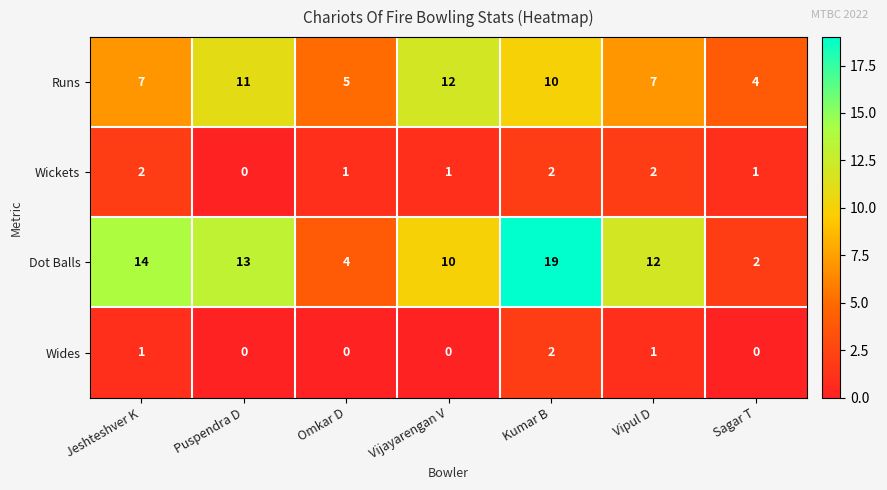

What is the maximum value shown in the chart?

19